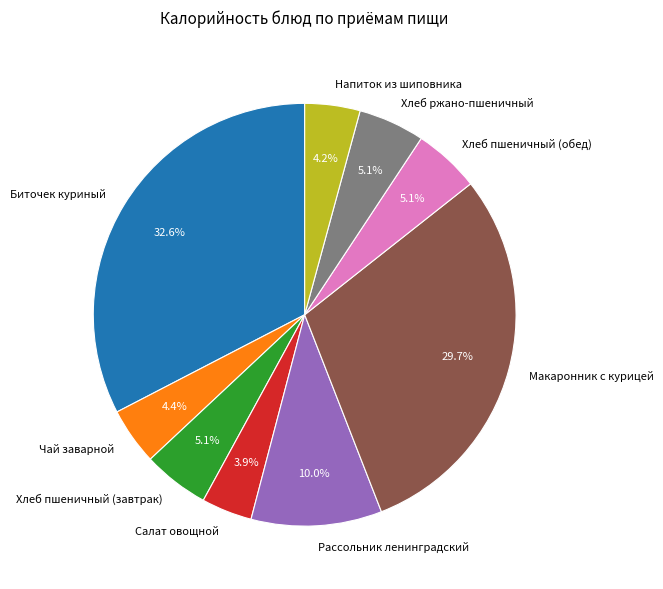

Does Рассольник ленинградский account for over 50% of the chart?

No